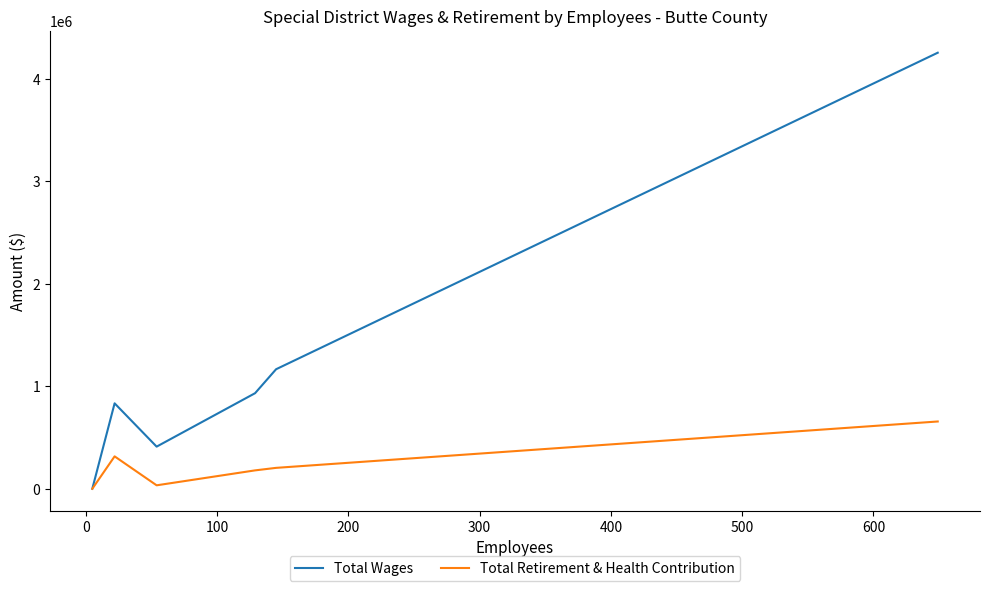

Which series has the largest total across all categories?

Total Wages